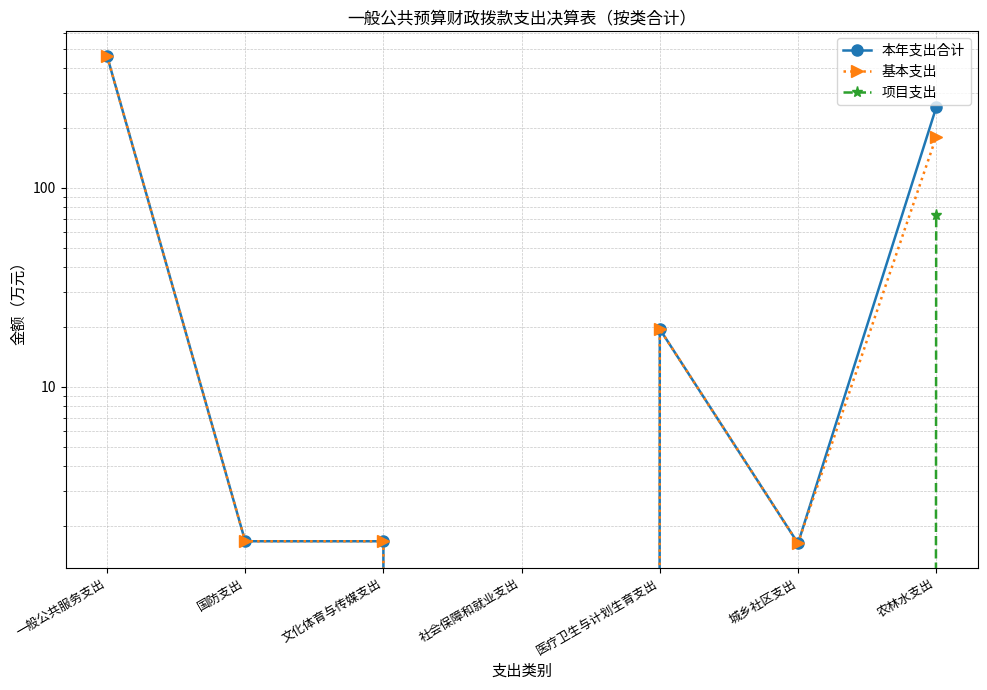

True or false: 基本支出 and 项目支出 intersect in this chart.

False